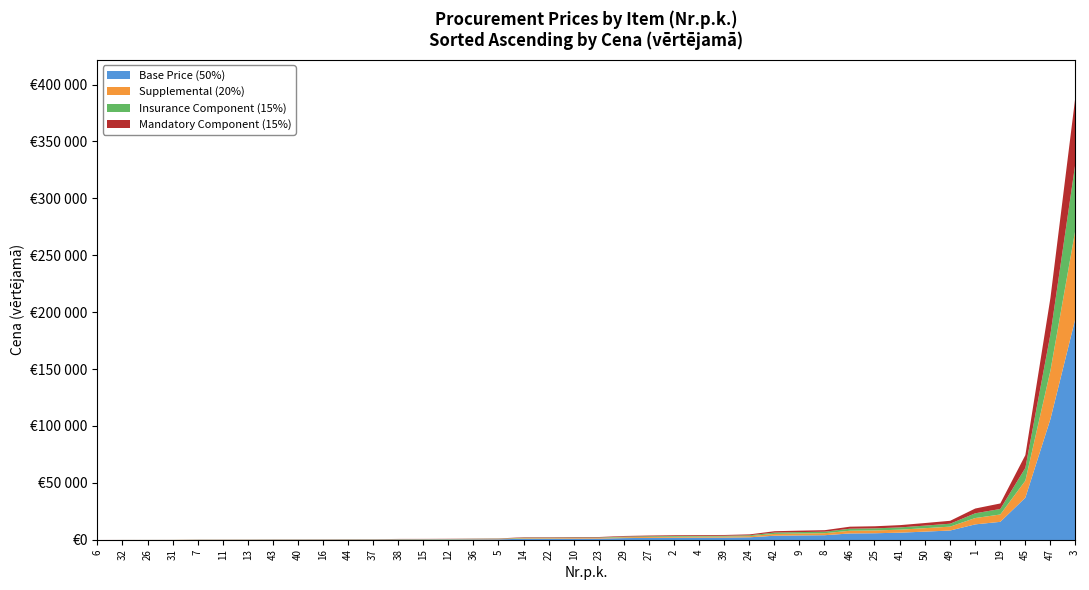

What is the average value?

22103.7